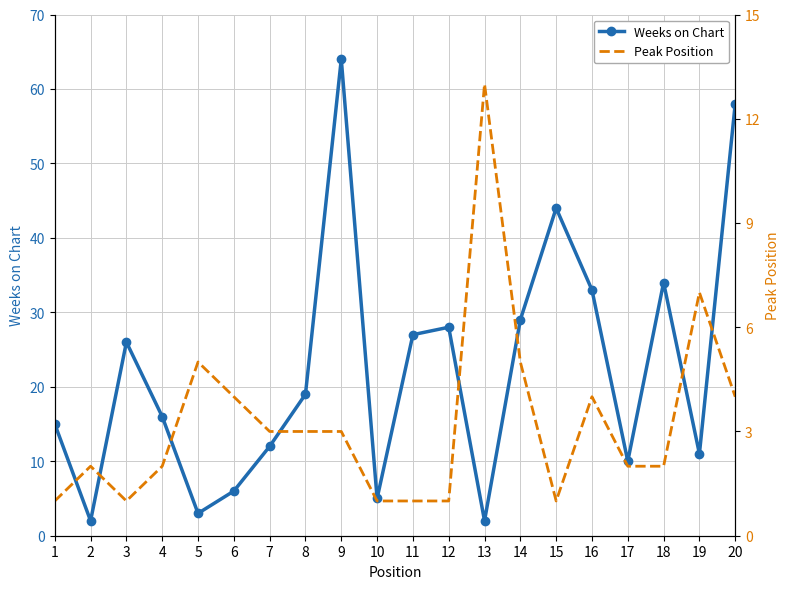

Where is the first local maximum for Peak Position?

1